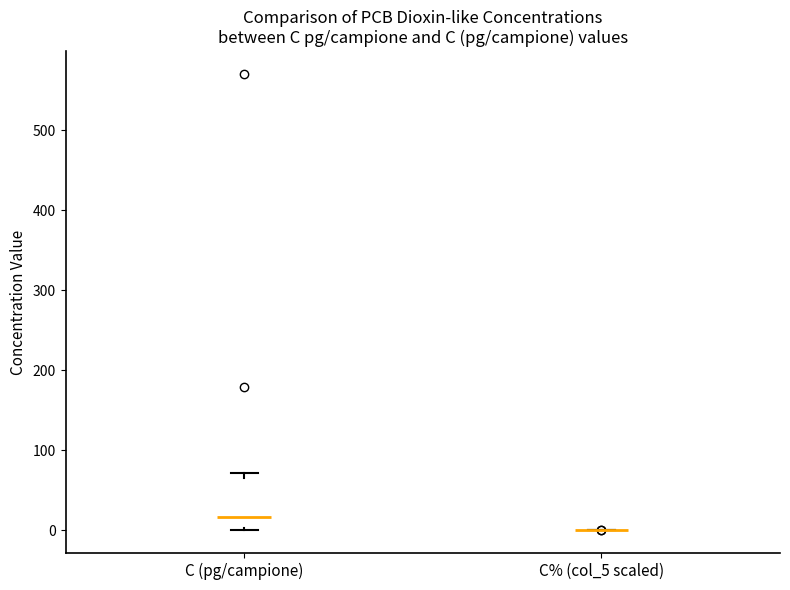

Reading left to right, read every box against the y-axis: the position of its median line, the range the box covers, and the ends of its whiskers. The values are not printed on the chart, so give them approximately, as read against the axis.

C (pg/campione): median 20, box 0 to 70, whiskers 0 to 70 (just above the box's upper edge)
C% (col_5 scaled): box collapsed to a line at 0, whiskers 0 to 0